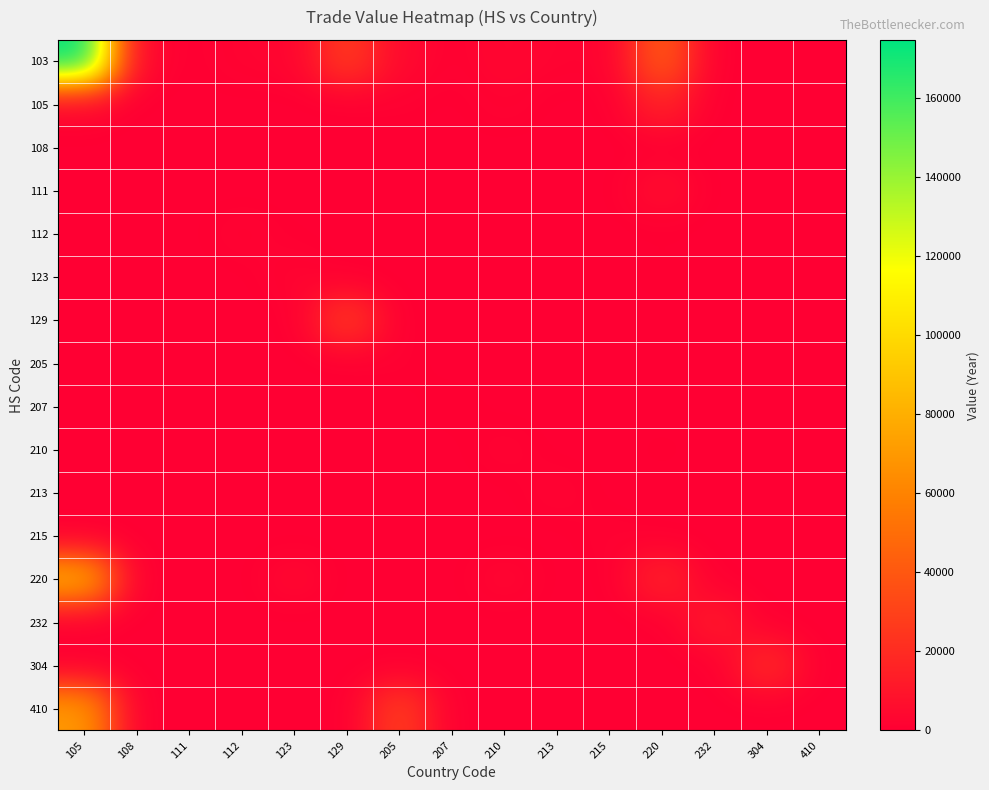

Reading left to right, what are all the values shown in this chart?

103: 105=174824	108=3748	111=0	112=2164	123=2518	129=27577	205=4522	207=905	210=3559	213=1987	215=1226	220=42671	232=0	304=0	410=0
105: 105=3024	108=0	111=0	112=0	123=0	129=0	205=841	207=0	210=1868	213=0	215=0	220=16521	232=0	304=0	410=0
108: 105=0	108=0	111=0	112=0	123=0	129=0	205=0	207=0	210=0	213=0	215=0	220=0	232=0	304=0	410=0
111: 105=0	108=0	111=0	112=0	123=0	129=0	205=0	207=0	210=0	213=0	215=0	220=6905	232=0	304=0	410=0
112: 105=0	108=0	111=0	112=2164	123=270	129=0	205=0	207=0	210=0	213=0	215=0	220=0	232=0	304=0	410=0
123: 105=0	108=0	111=0	112=0	123=2518	129=0	205=0	207=0	210=0	213=0	215=0	220=840	232=0	304=0	410=0
129: 105=0	108=0	111=0	112=0	123=0	129=27577	205=0	207=0	210=0	213=0	215=0	220=0	232=0	304=0	410=0
205: 105=0	108=0	111=0	112=0	123=0	129=0	205=841	207=0	210=0	213=0	215=0	220=0	232=0	304=0	410=0
207: 105=0	108=0	111=0	112=0	123=0	129=0	205=0	207=905	210=0	213=0	215=0	220=0	232=0	304=0	410=0
210: 105=0	108=0	111=0	112=0	123=0	129=0	205=0	207=0	210=1868	213=0	215=0	220=631	232=0	304=0	410=0
213: 105=0	108=0	111=0	112=0	123=0	129=0	205=0	207=0	210=0	213=1987	215=0	220=0	232=0	304=0	410=0
215: 105=0	108=0	111=0	112=0	123=0	129=0	205=0	207=0	210=0	213=0	215=1226	220=0	232=0	304=0	410=0
220: 105=81428	108=0	111=0	112=0	123=4309	129=0	205=0	207=0	210=3559	213=0	215=0	220=16521	232=0	304=0	410=0
232: 105=0	108=0	111=0	112=0	123=0	129=0	205=0	207=0	210=0	213=0	215=0	220=0	232=12673	304=0	410=0
304: 105=0	108=0	111=0	112=0	123=0	129=0	205=0	207=0	210=0	213=0	215=0	220=0	232=0	304=20358	410=0
410: 105=70437	108=0	111=0	112=0	123=0	129=0	205=29055	207=0	210=0	213=0	215=0	220=0	232=0	304=0	410=0